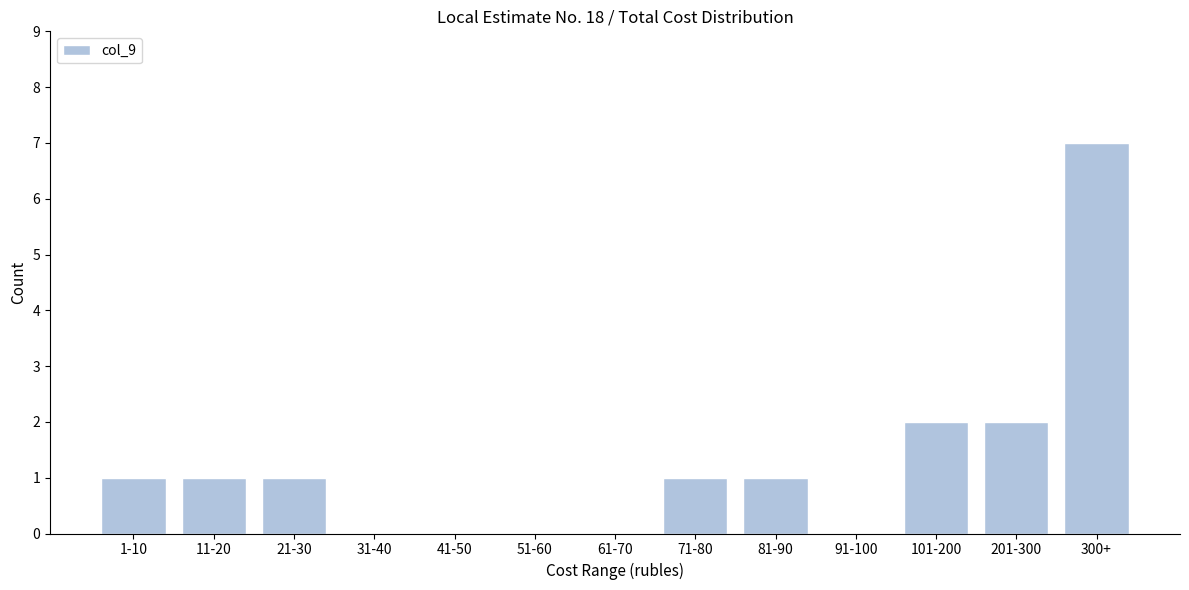

Reading left to right, transcribe all the data shown in this chart.

1-10=1	11-20=1	21-30=1	31-40=0	41-50=0	51-60=0	61-70=0	71-80=1	81-90=1	91-100=0	101-200=2	201-300=2	300+=7